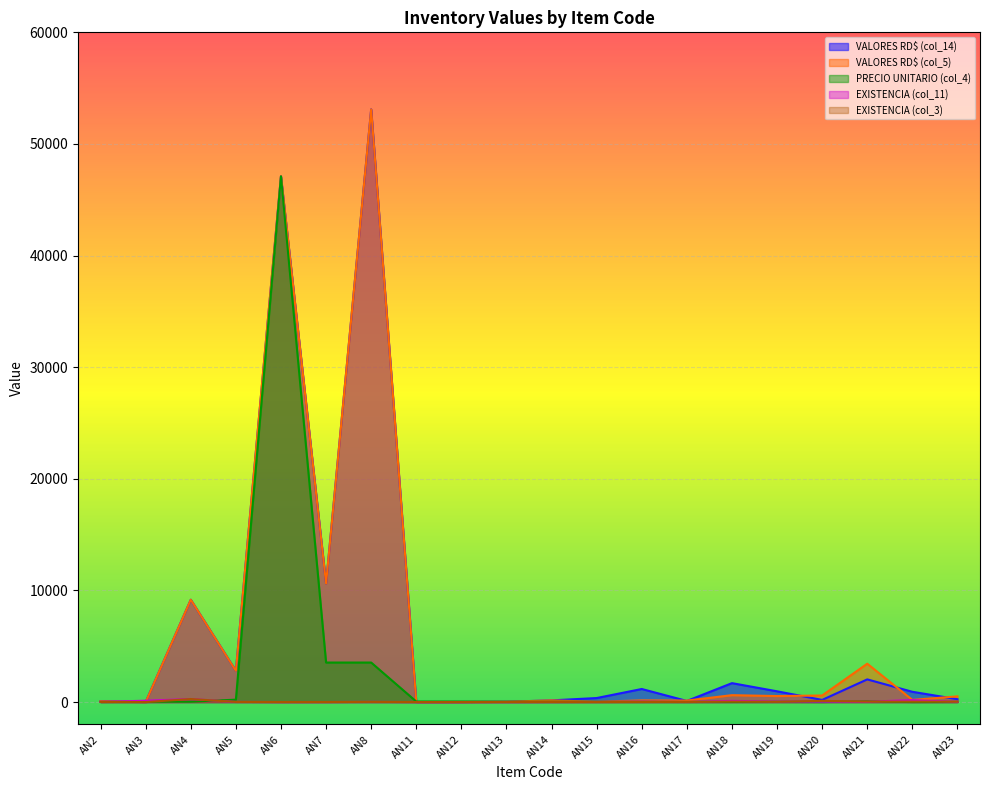

What is the difference between the VALORES RD$ (col_14) values at AN3 and AN20?

192.5